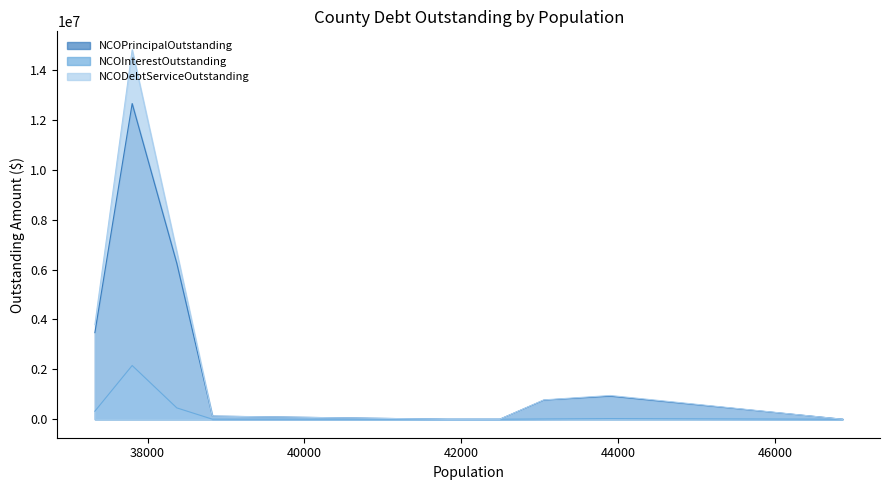

Which series changed the most between Jim Wells County and Brown County?

NCODebtServiceOutstanding